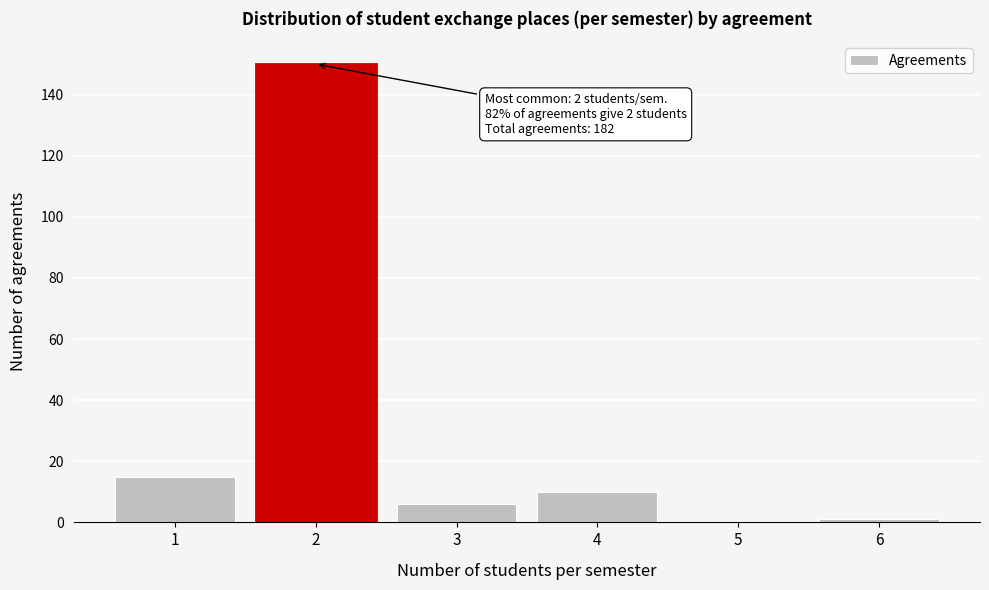

Reading right to left, list all the values displayed in this chart.

6=1	5=0	4=10	3=6	2=150	1=15